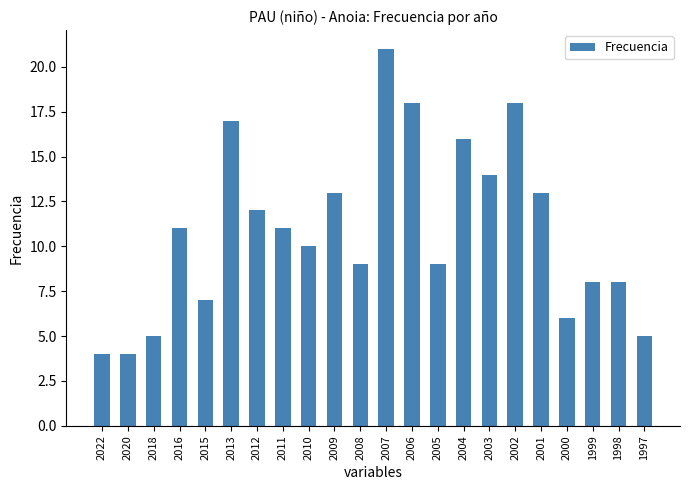

Is it true that the value at 2020 is 2?

False